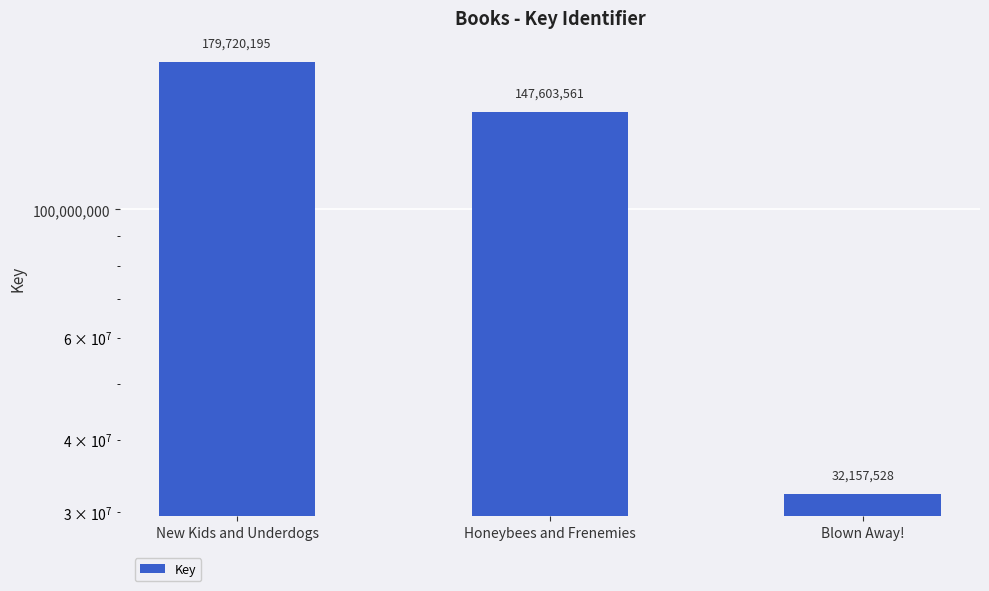

Is it true that the value at Honeybees and Frenemies is 31927636?

False